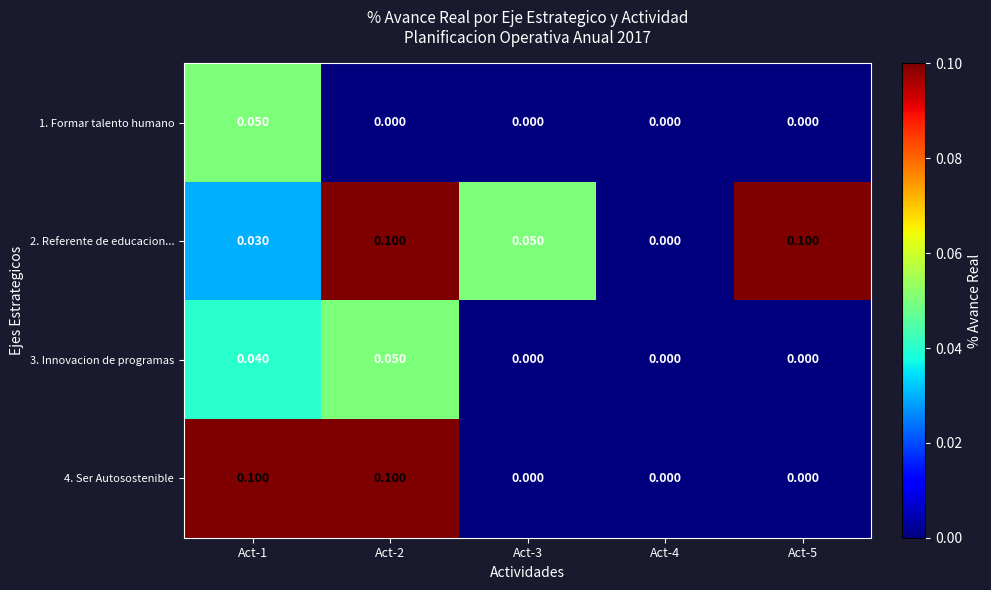

Between Act-5 and Act-1, which is larger?

Act-1